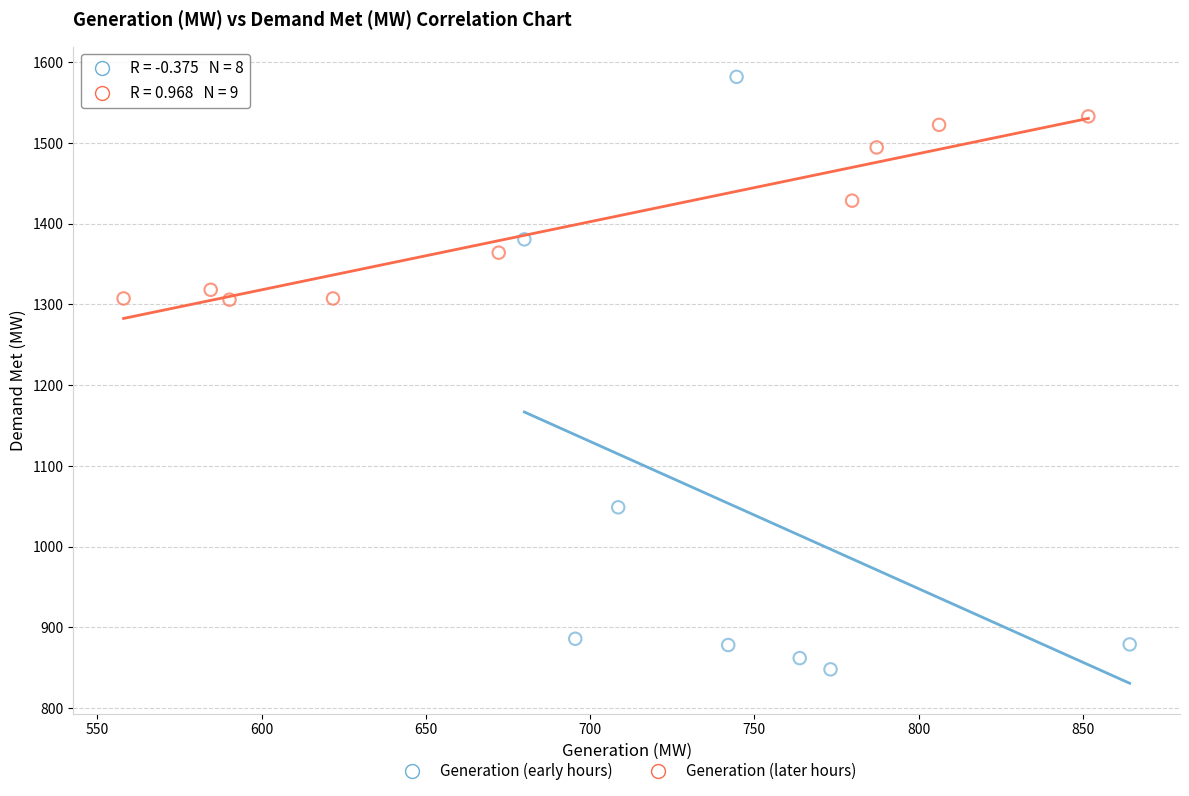

Which series contains the lowest Y value?

Generation (early hours)